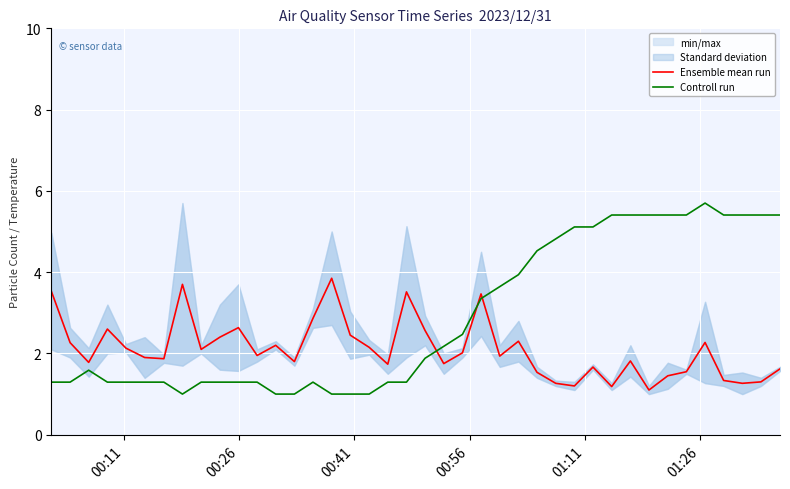

What is the minimum value for Controll run?

1.0